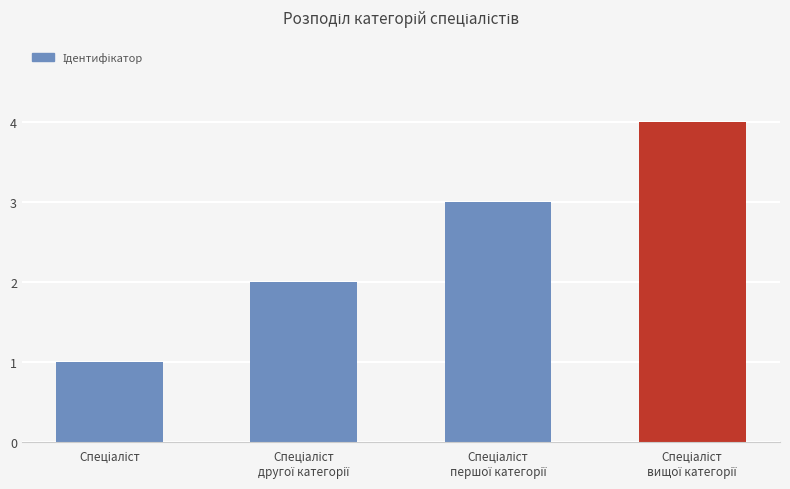

What is the sum of all values?

10